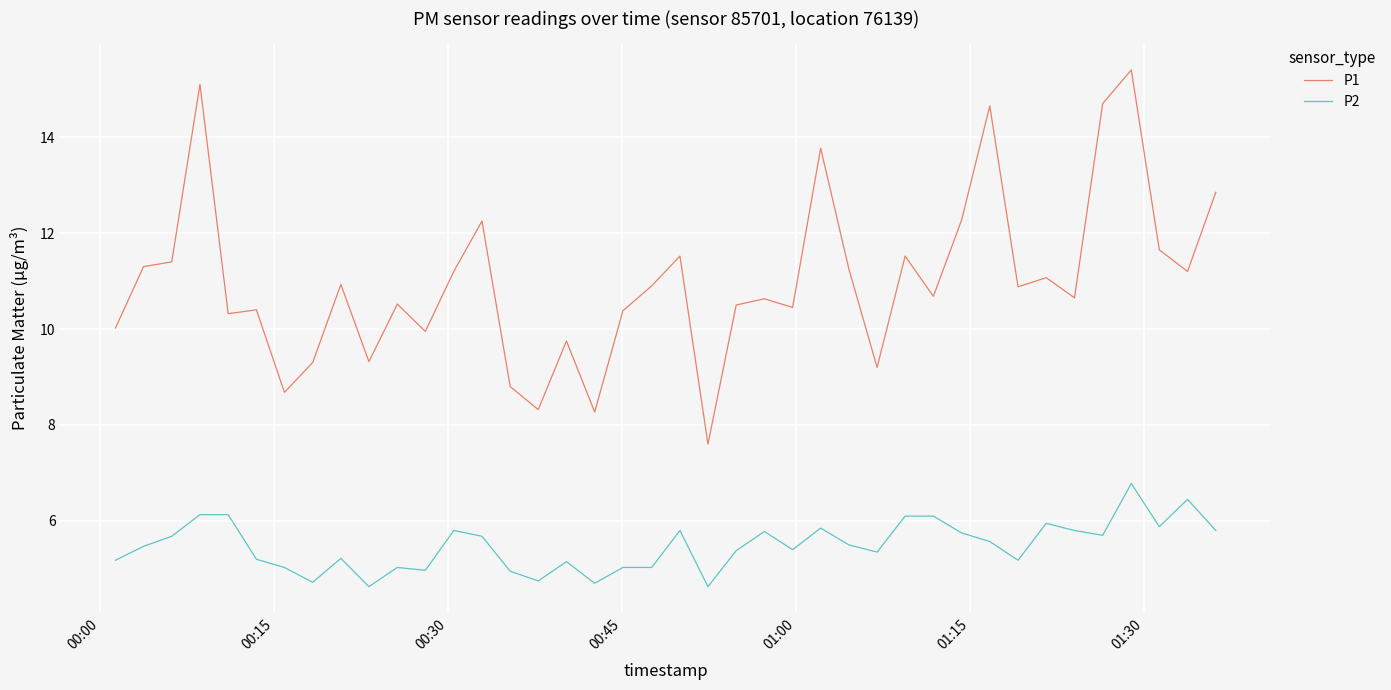

True or false: P2 and P1 intersect in this chart.

False